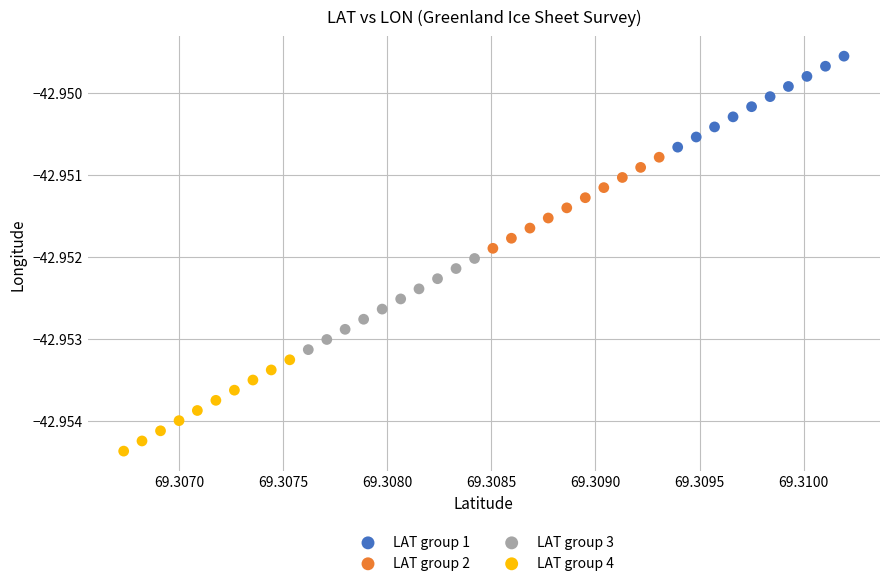

What are all the series names shown in the legend?

LAT group 1, LAT group 2, LAT group 3, LAT group 4